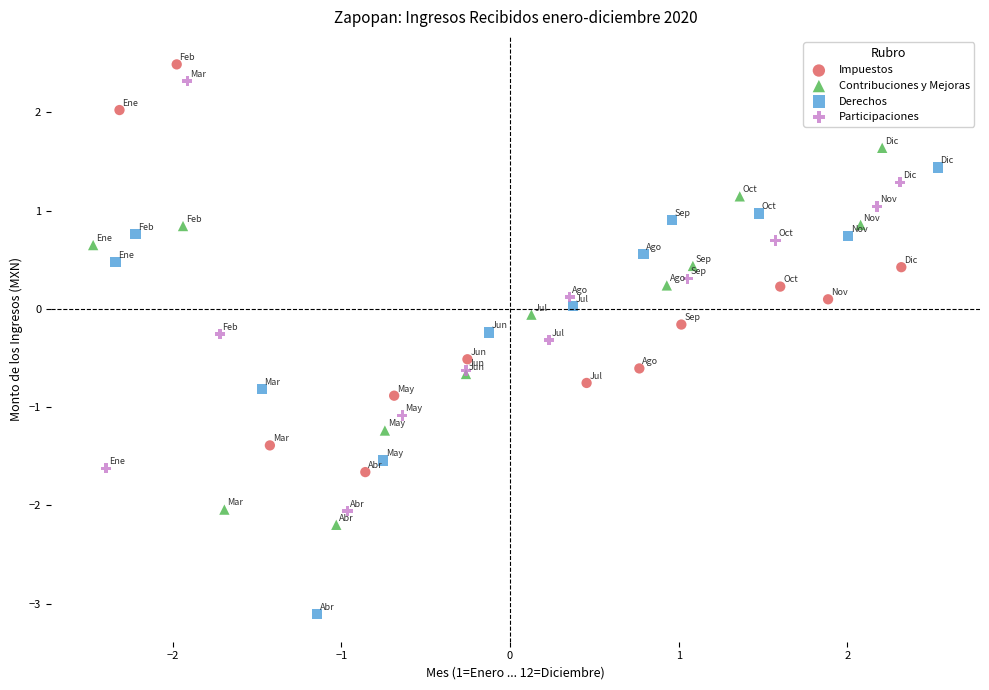

What are all the series names shown in the legend?

Impuestos, Contribuciones y Mejoras, Derechos, Participaciones